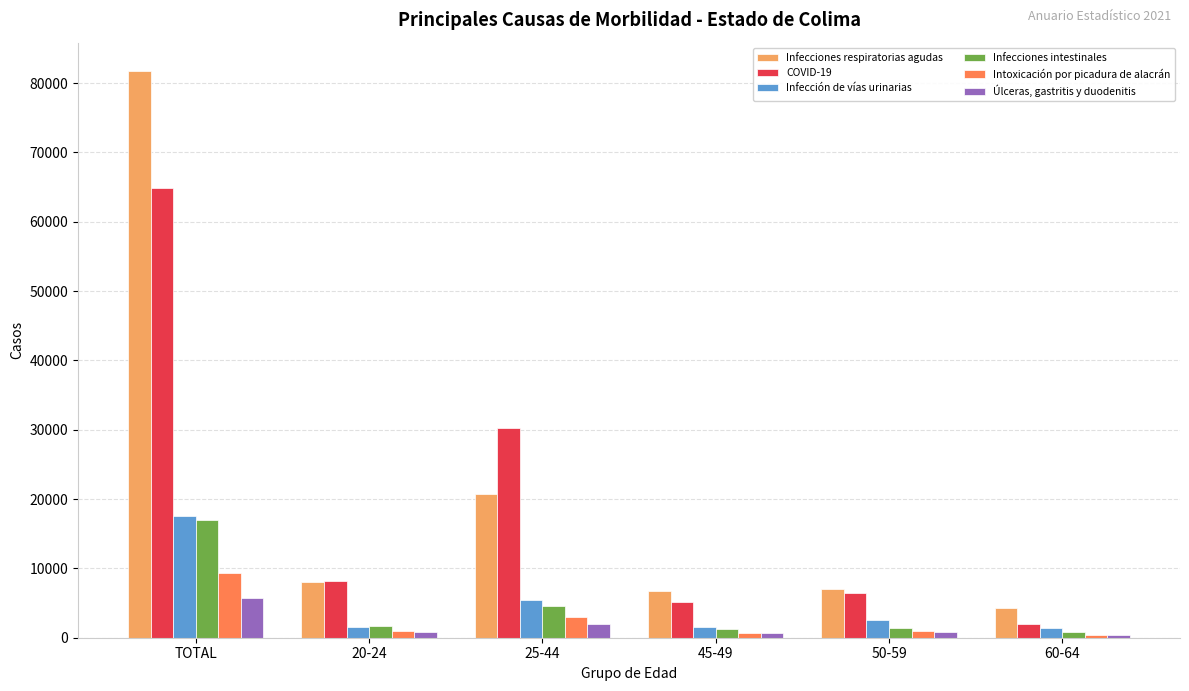

How many bars are there in each group?

6